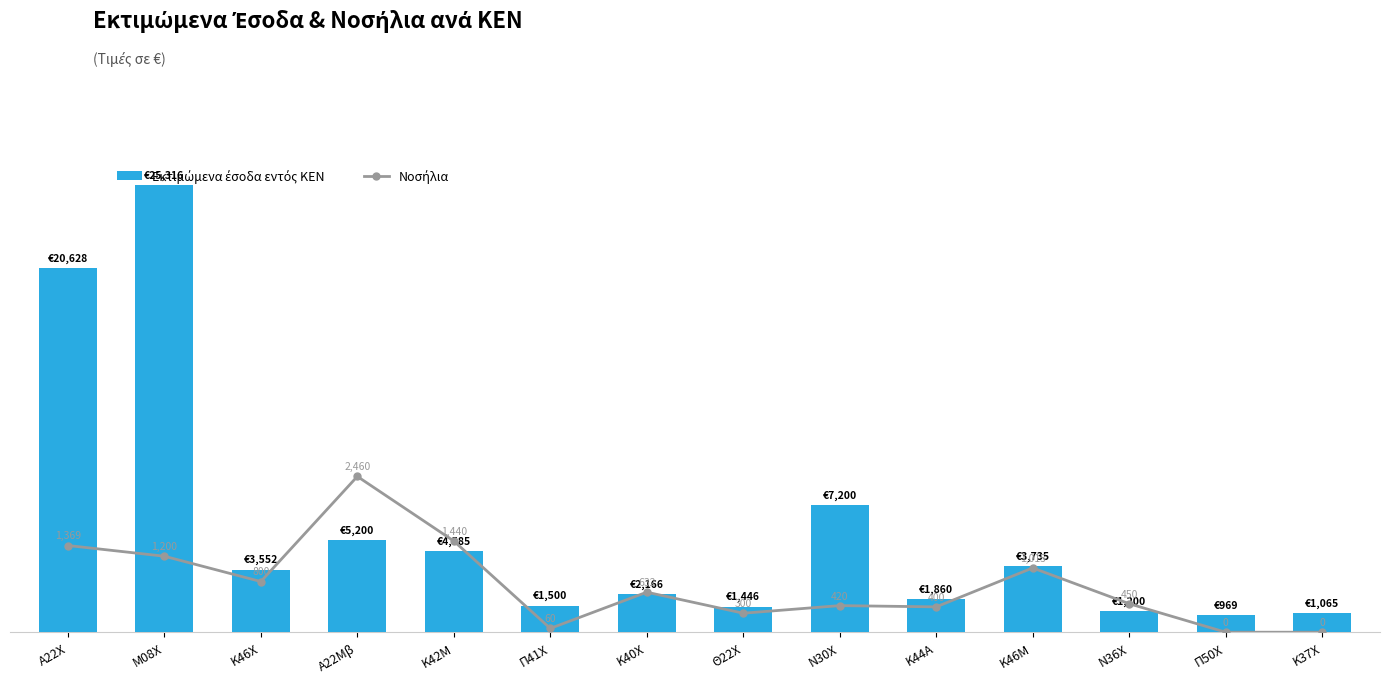

The Εκτιμώμενα έσοδα εντός ΚΕΝ series shows 4912.4 at Κ46Χ. True or false?

False